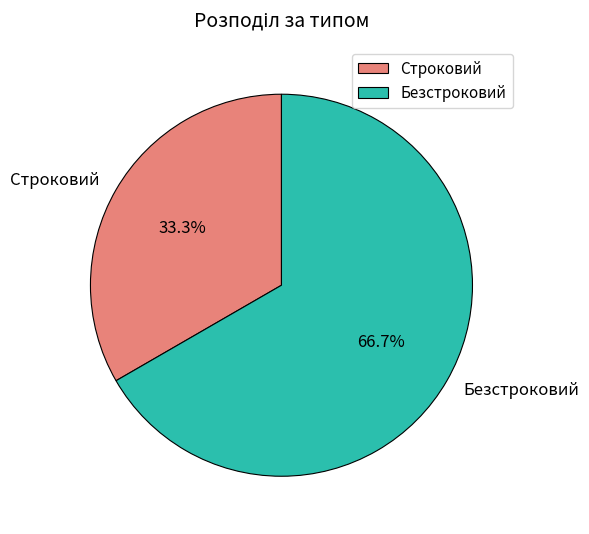

The Строковий slice represents 42% of the pie. True or false?

False